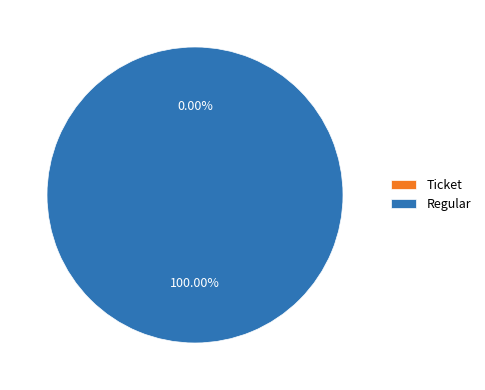

The Ticket slice represents 1% of the pie. True or false?

False